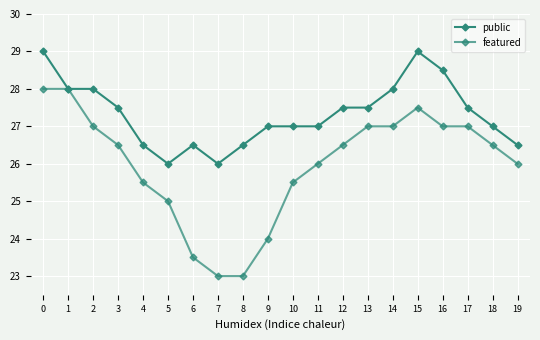

What is the value of the featured point at the 3rd from the left?

27.0